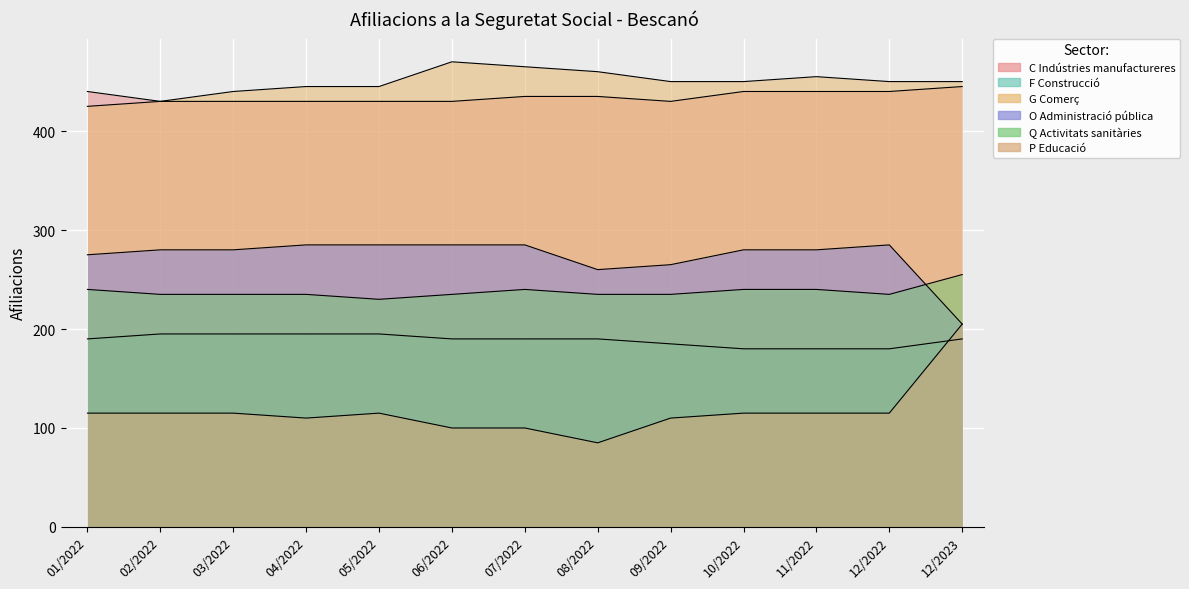

Between which two adjacent categories do Q Activitats sanitàries and O Administració pública first intersect?

12/2022 and 12/2023